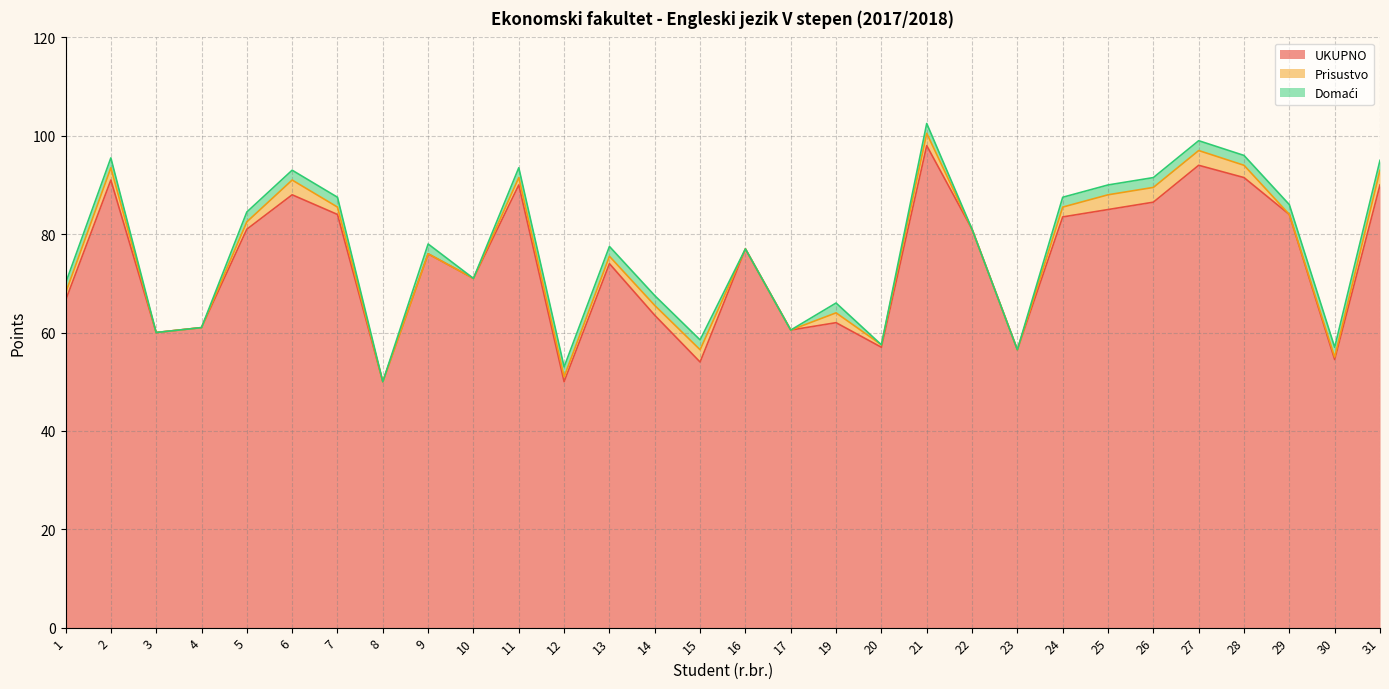

What is the value of the UKUPNO point at the 26th from the left?

94.0